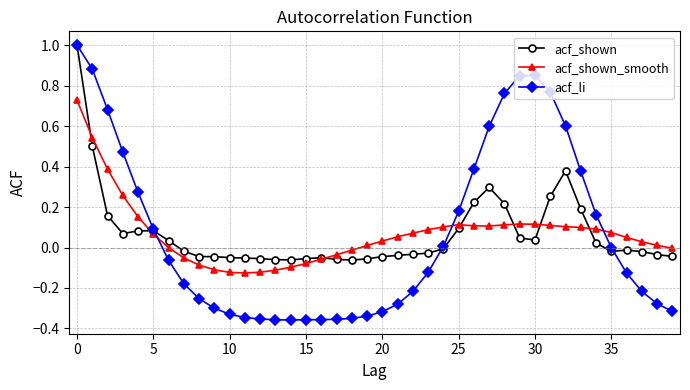

What is the difference between the maximum and minimum values in the acf_li series?

1.4